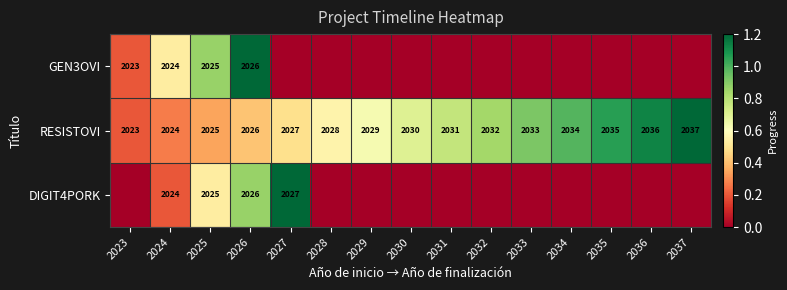

Rank the categories by RESISTOVI value from highest to lowest.

2037, 2036, 2035, 2034, 2033, 2032, 2031, 2030, 2029, 2028, 2027, 2026, 2025, 2024, 2023